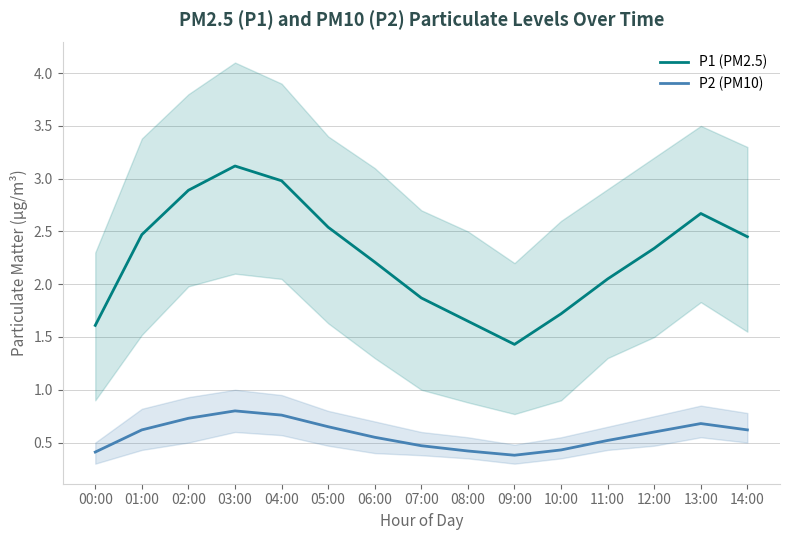

What position from the left is 00:00?

1